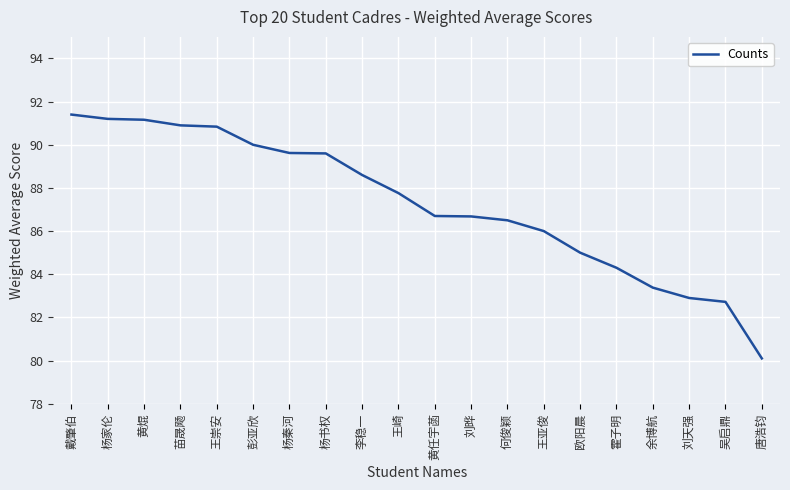

What position from the left is 王崇安?

5